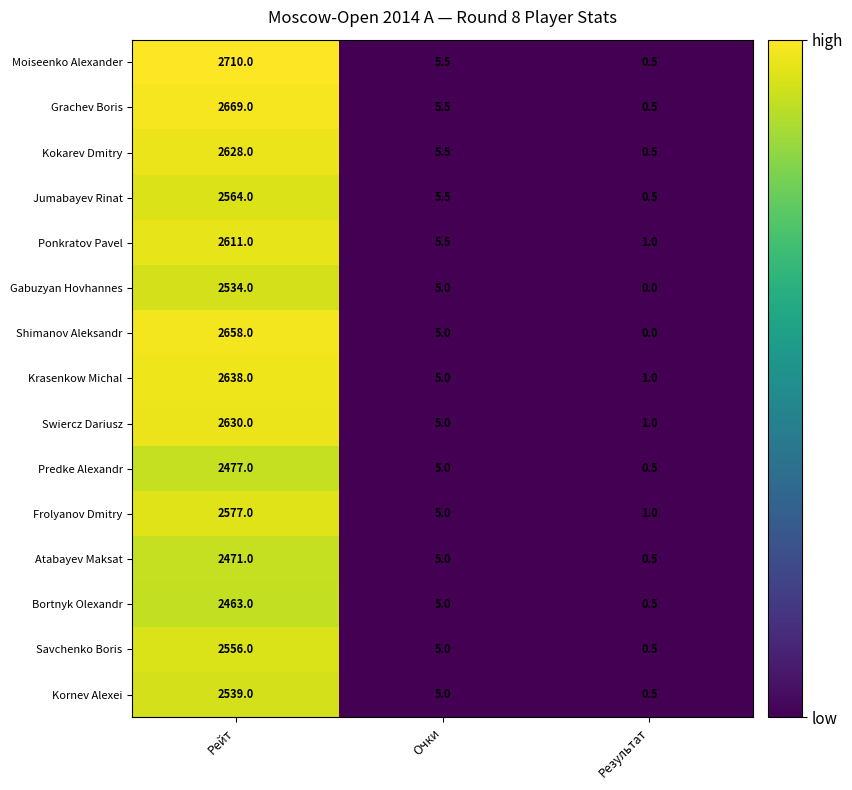

At which category does the chart reach its peak across all series?

Рейт